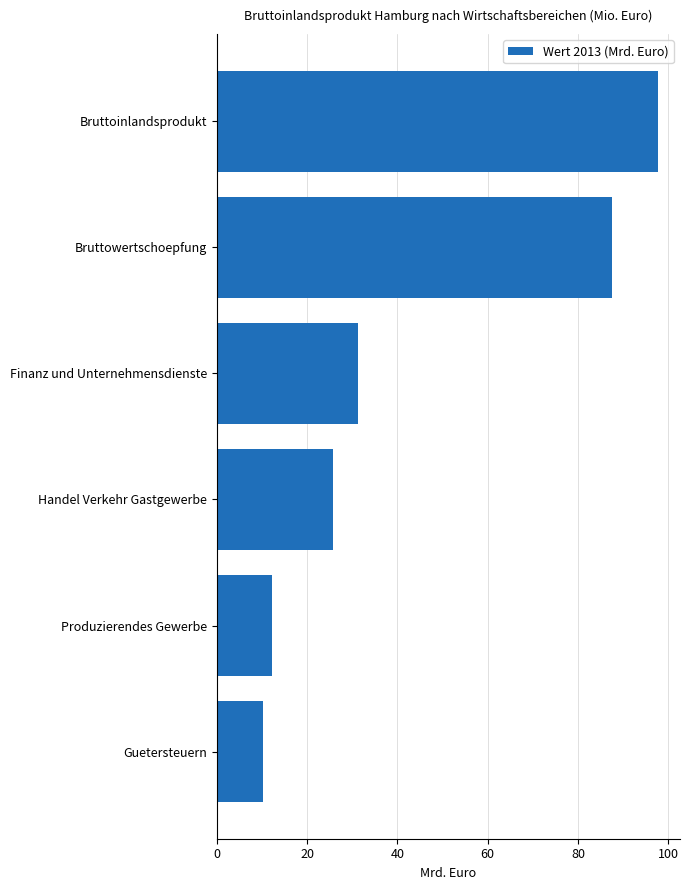

What is the difference between the maximum and minimum values?

87.6